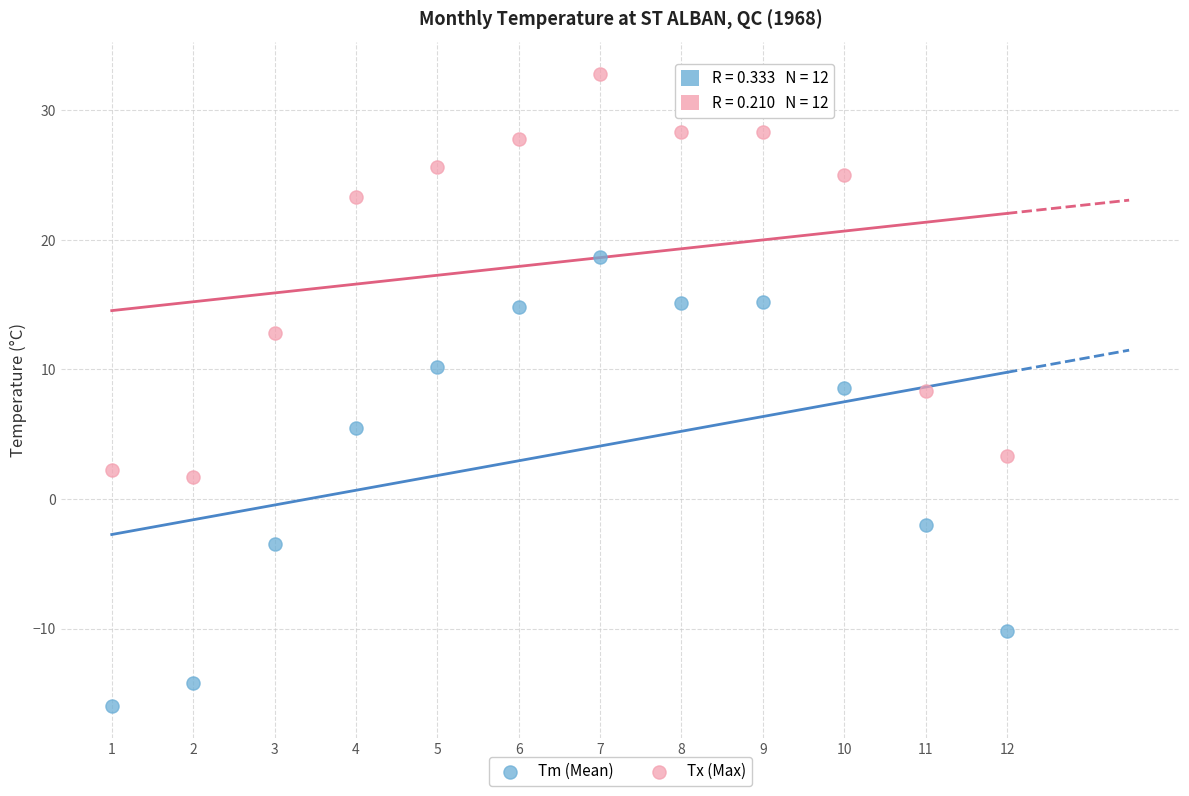

Across all data points, what is the range of Y values (max minus min)?

48.8